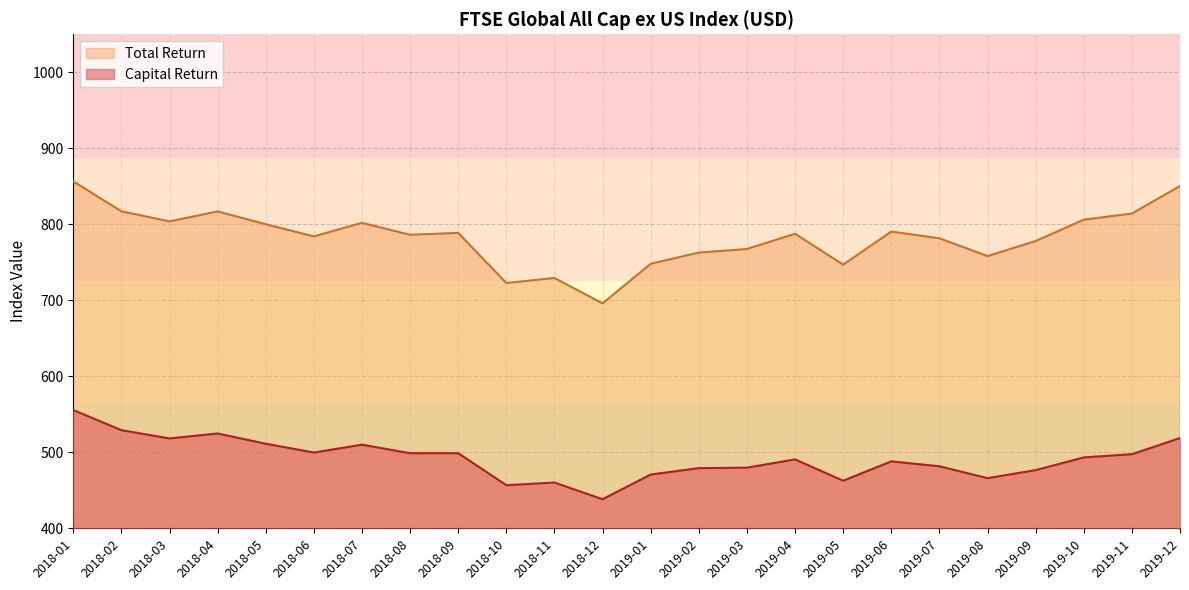

Which series has the largest total across all categories?

Total Return